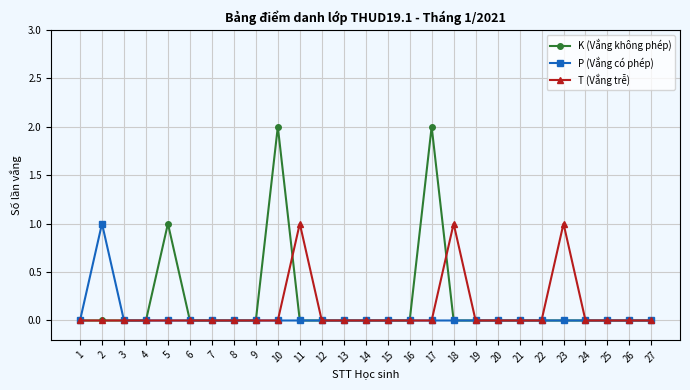

Which series changed the most between 18 and 26?

T (Vắng trễ)